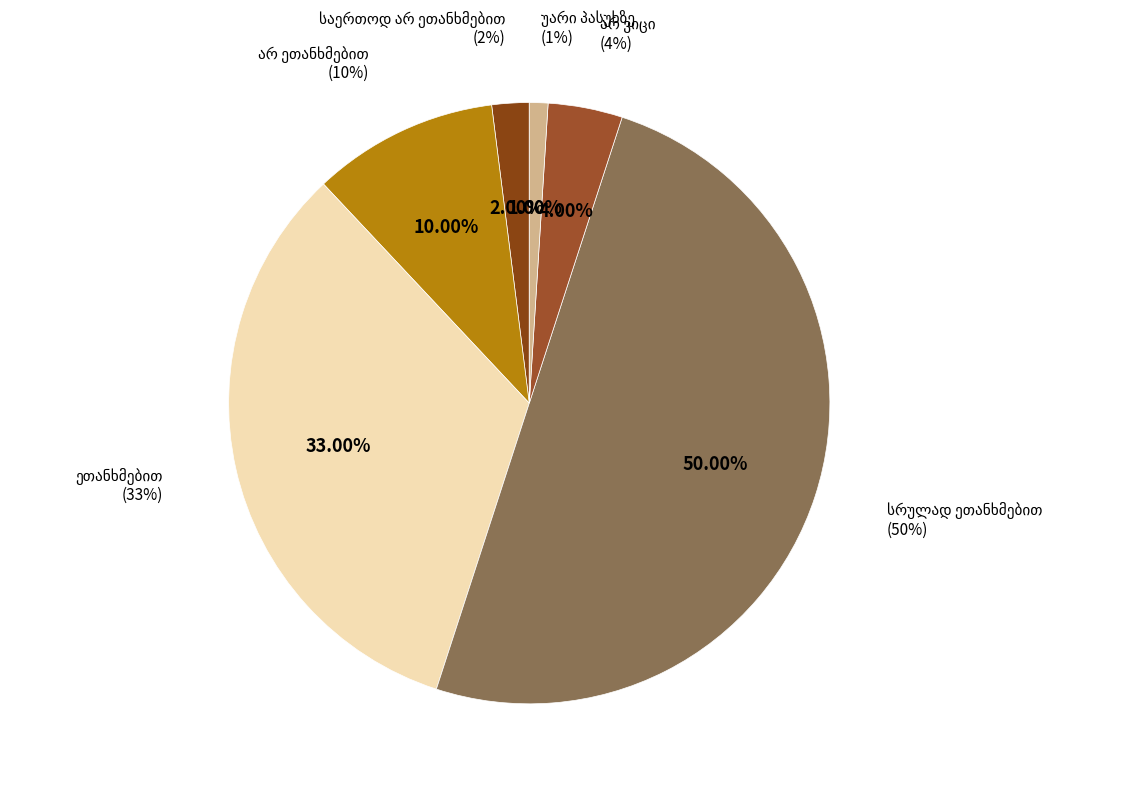

Is there a majority slice in this chart?

No